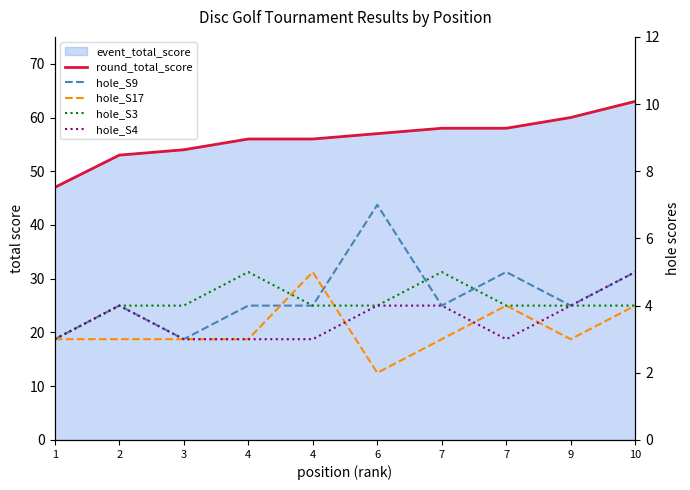

How many values in the hole_S4 series exceed 4?

1